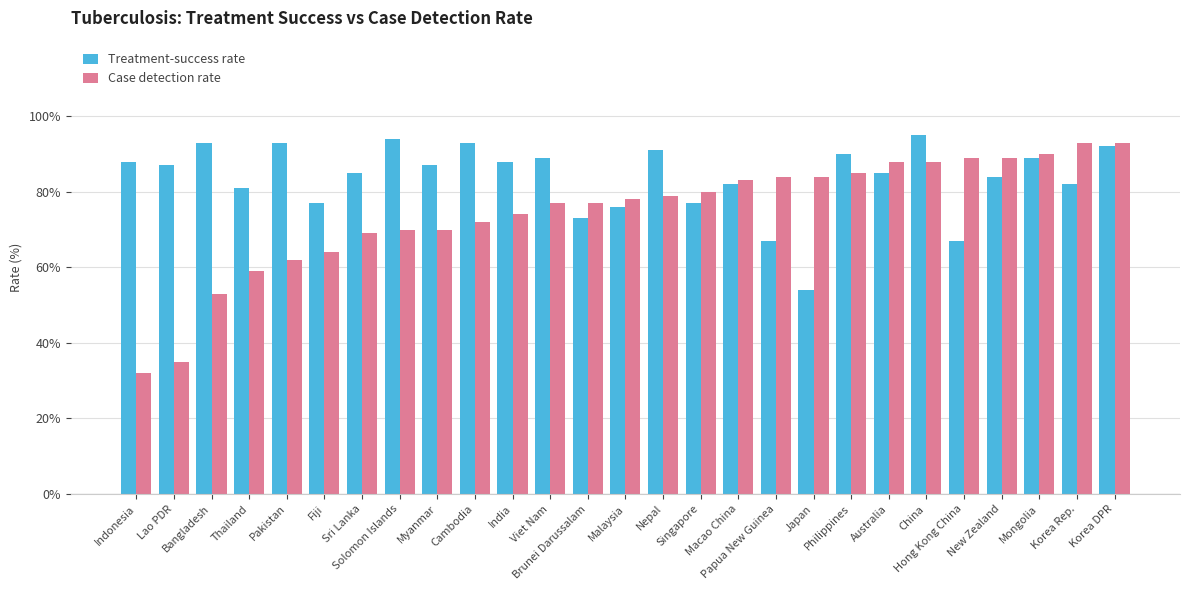

What is the total value across all series at New Zealand?

173